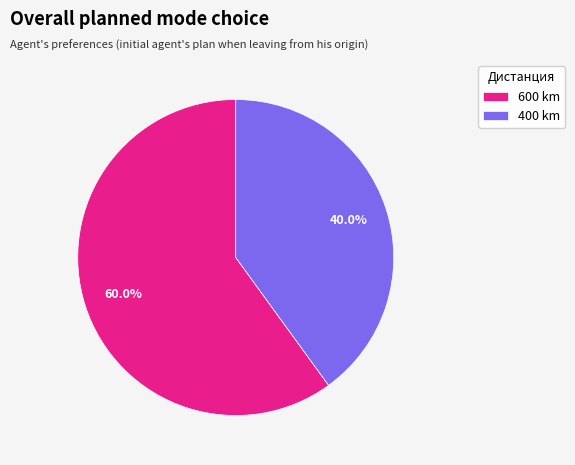

Count the number of slices in the pie.

2